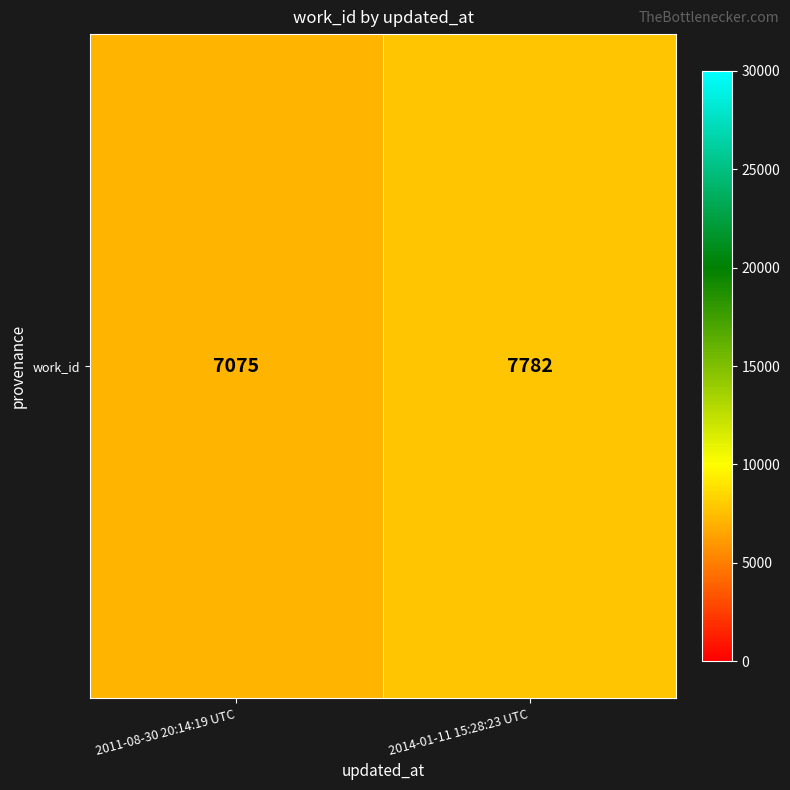

Read the value at 2014-01-11 15:28:23 UTC, to the nearest 50.

7800